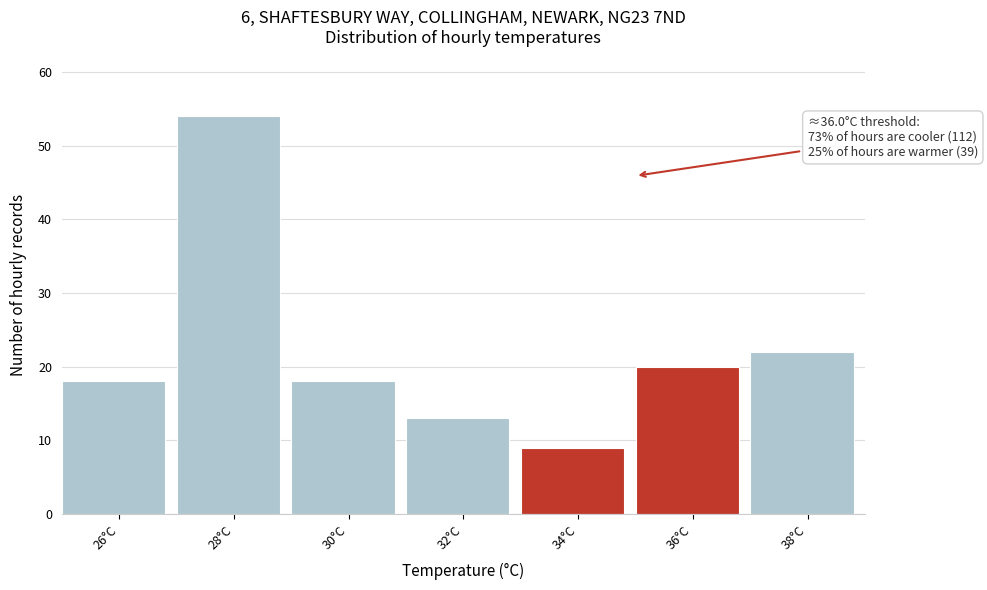

Reading left to right, extract all data points from this chart.

26°C=18	28°C=54	30°C=18	32°C=13	34°C=9	36°C=20	38°C=22